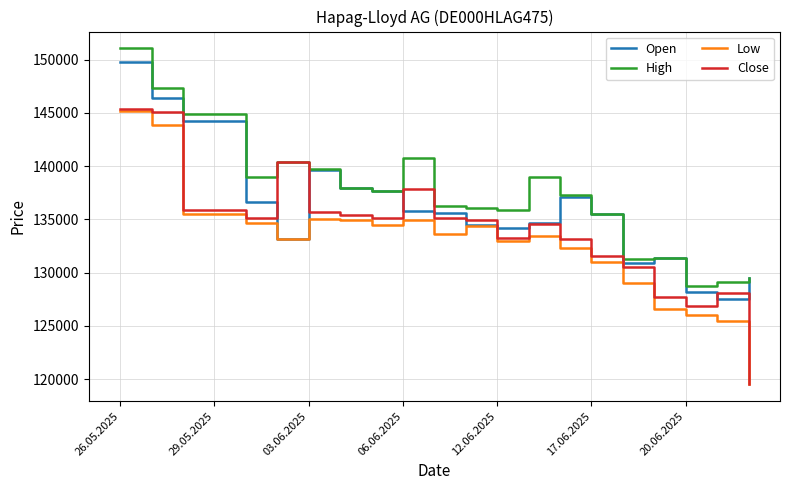

True or false: Close and Open cross at least once.

True